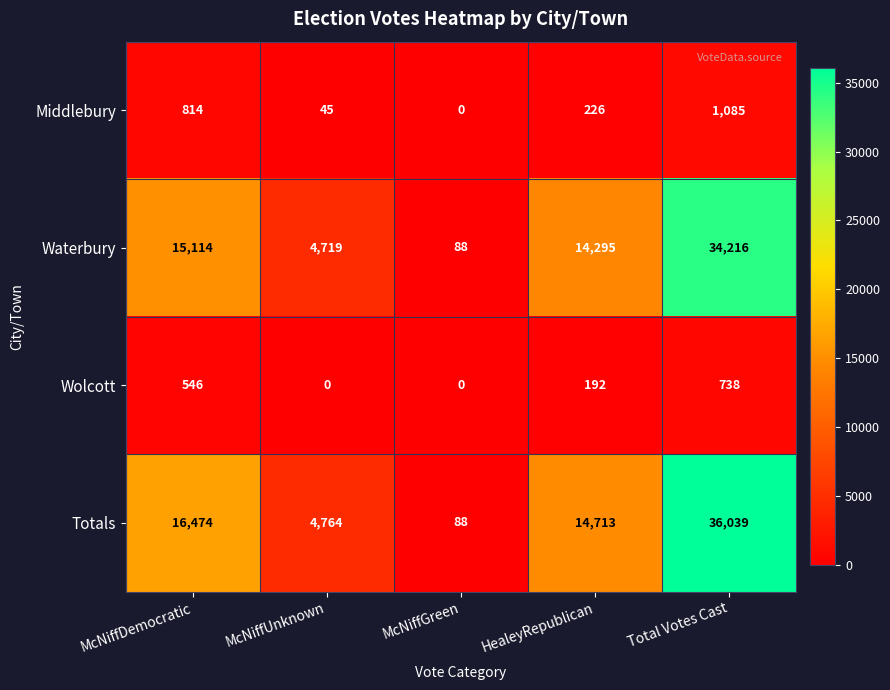

True or false: Totals has a value of 57 at McNiffGreen.

False